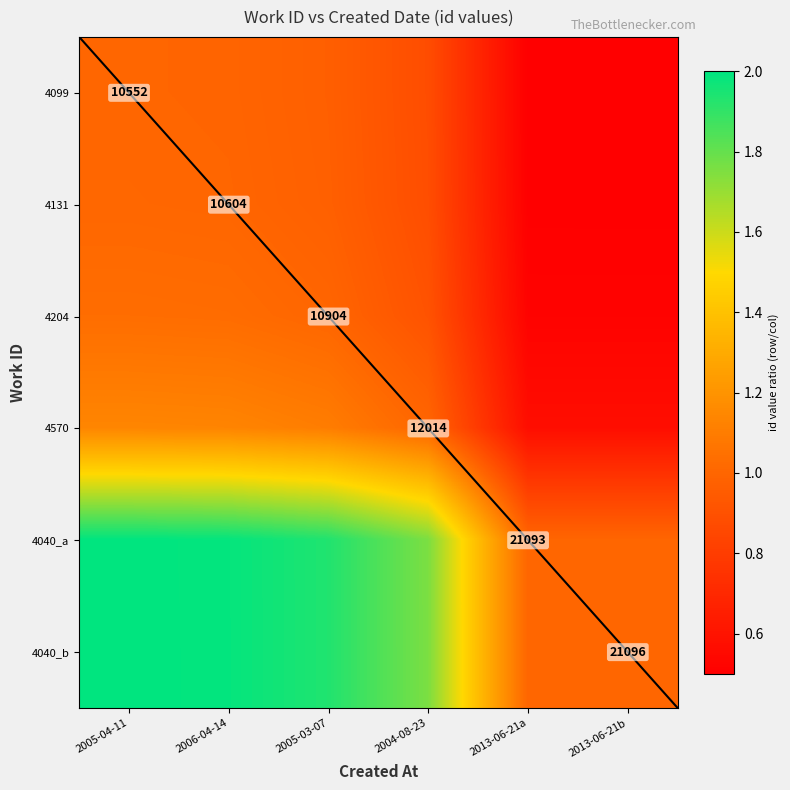

Which category has the lowest value in the 4040_b series?

2013-06-21b